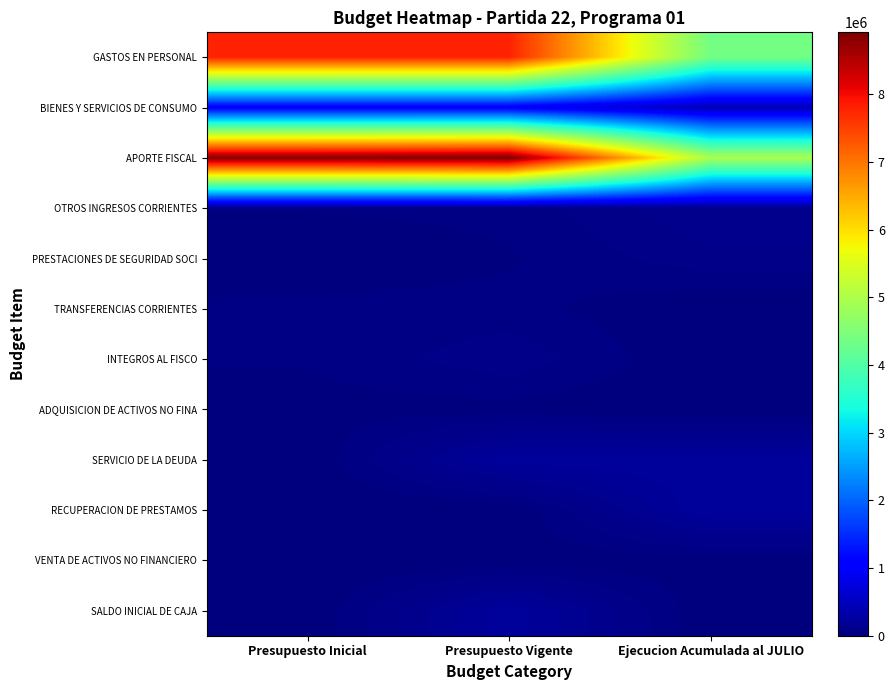

Which series has the largest total across all categories?

APORTE FISCAL